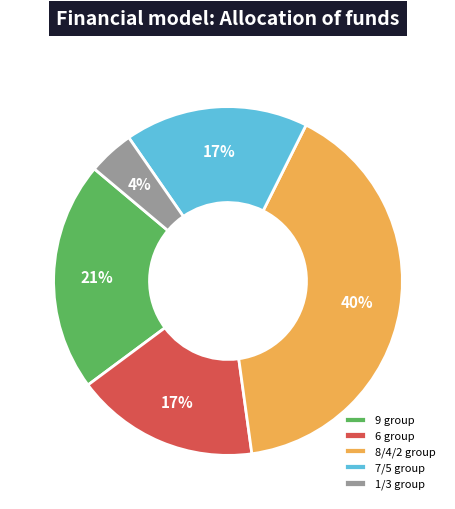

How many segments does this pie chart have?

5